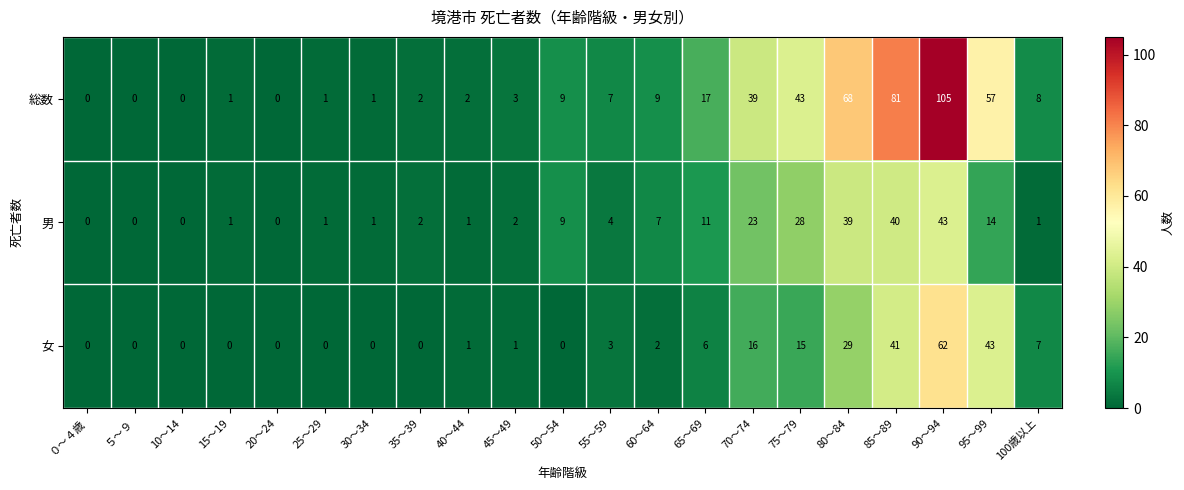

Where is 男 nearest to the value 21?

70～74